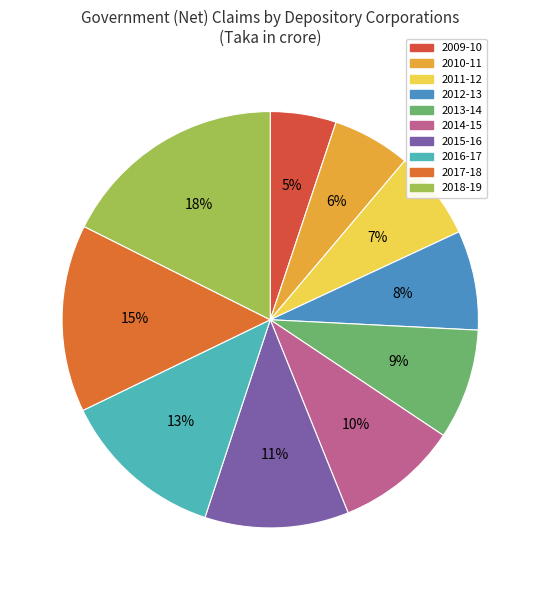

How many slices are in this pie chart?

10